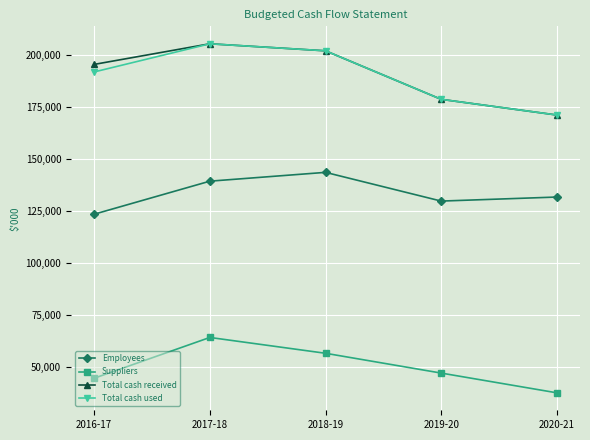

Reading left to right, transcribe all the data shown in this chart.

Employees: 2016-17=123496	2017-18=139400	2018-19=143639	2019-20=129813	2020-21=131762
Suppliers: 2016-17=44544	2017-18=64172	2018-19=56555	2019-20=47023	2020-21=37519
Total cash received: 2016-17=195606	2017-18=205530	2018-19=202152	2019-20=178794	2020-21=171239
Total cash used: 2016-17=191974	2017-18=205530	2018-19=202152	2019-20=178794	2020-21=171239